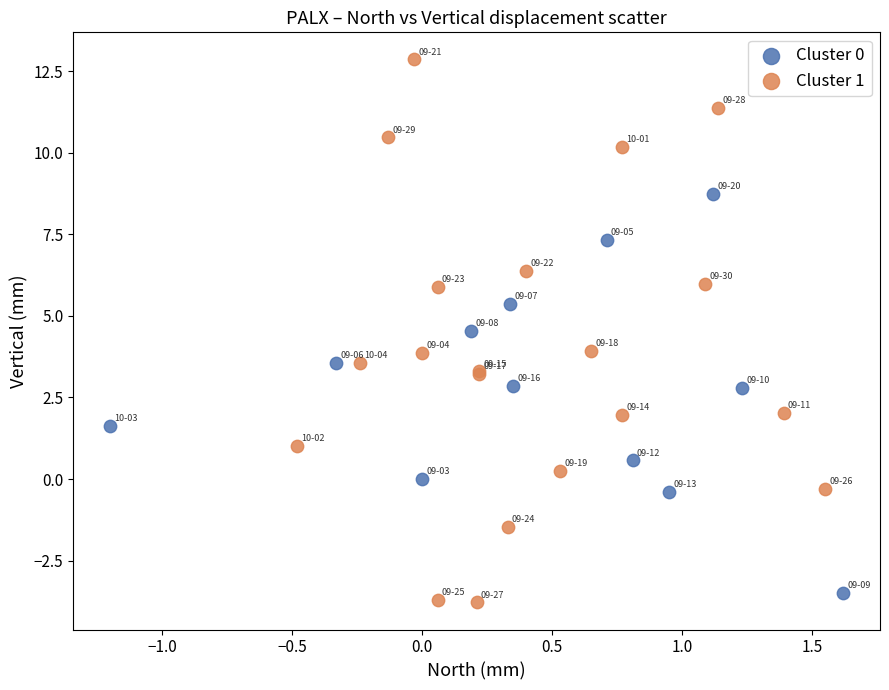

Which series contains the highest Y value?

Cluster 1